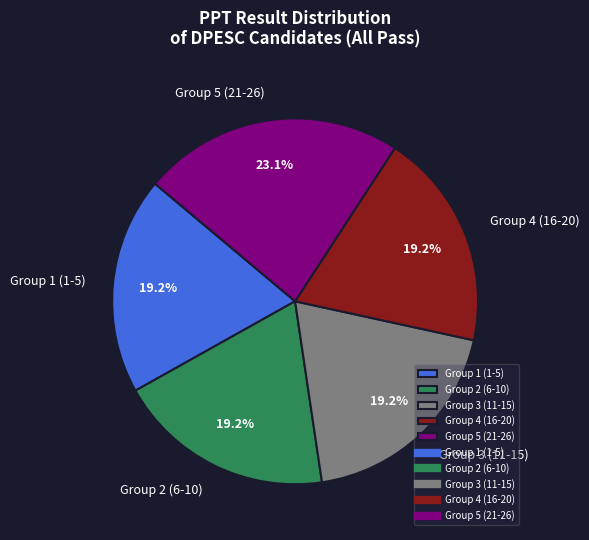

What percentage is NOT represented by Group 5 (21-26)?

76.9%